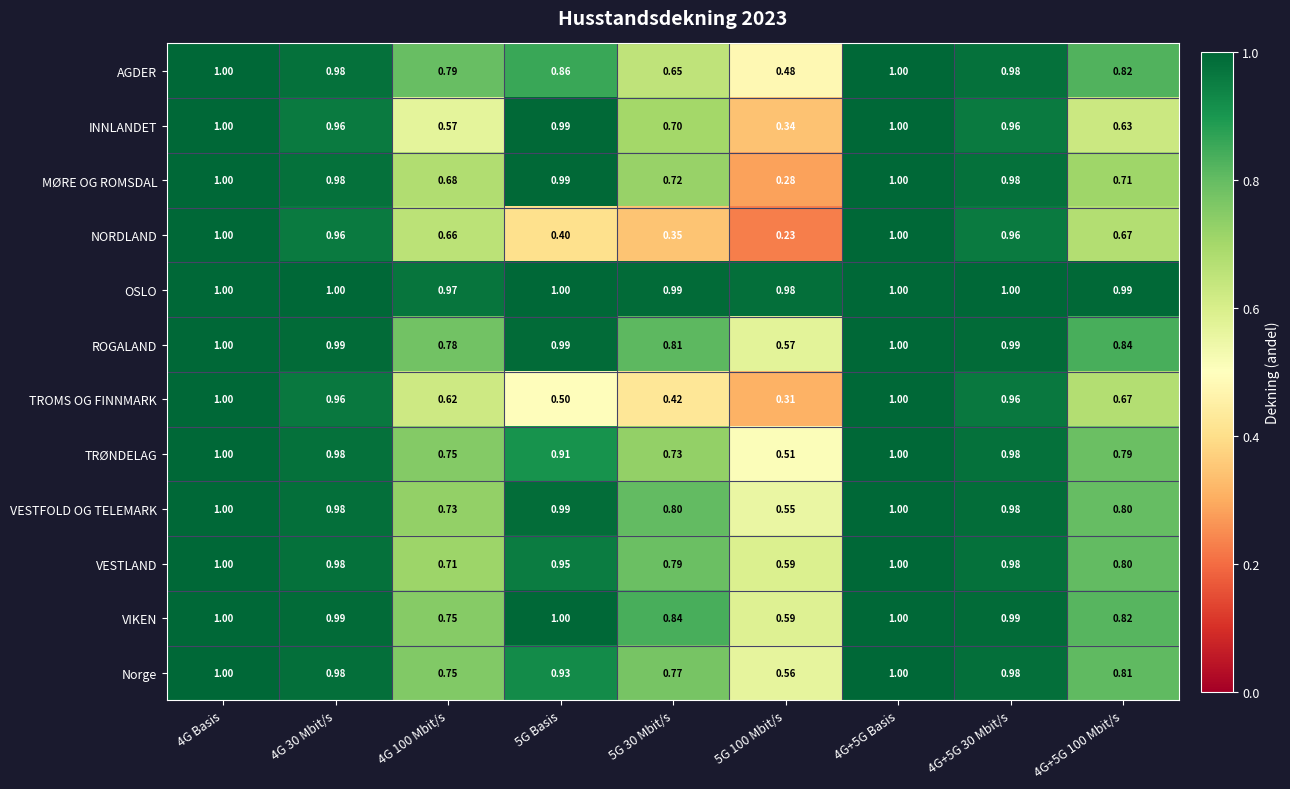

At how many categories does at least one series exceed 0?

9